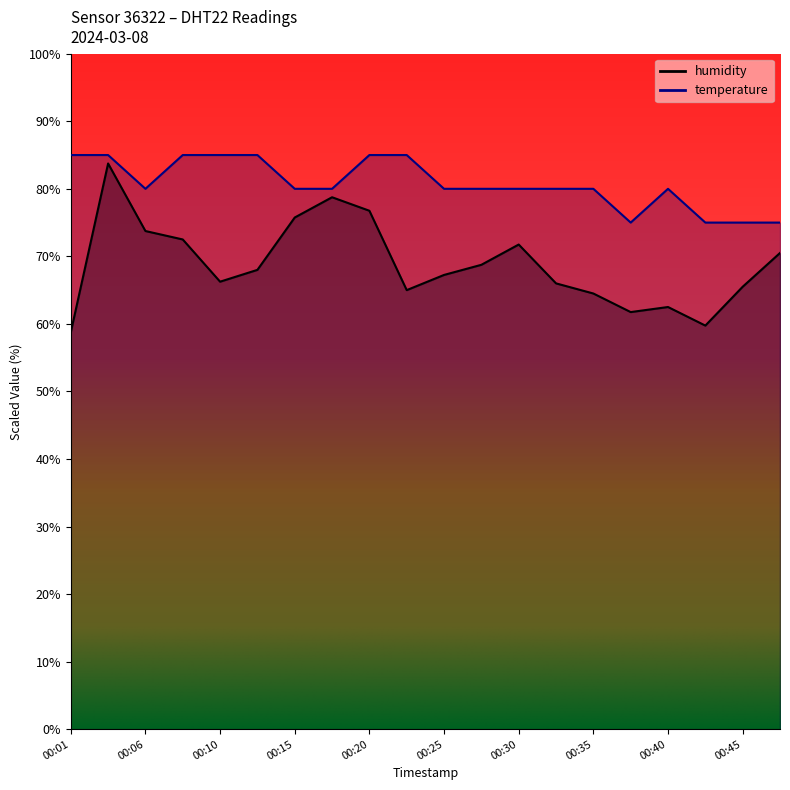

The humidity series shows 96.0 at 00:01. True or false?

False